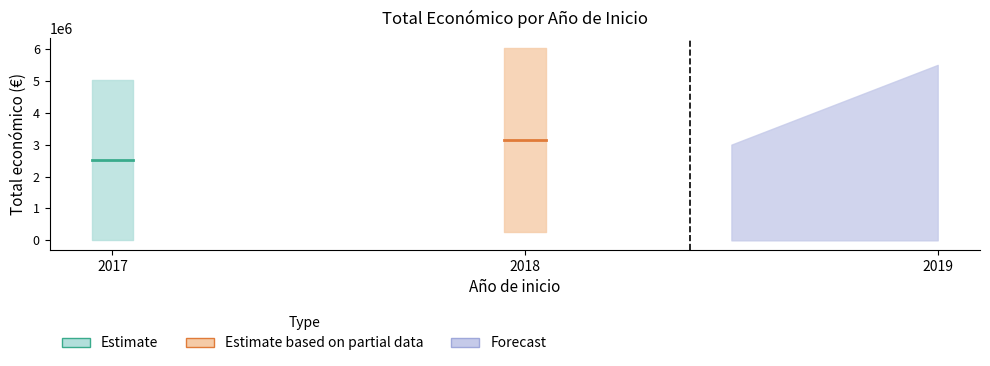

True or false: the data has more than 1 interior local peaks.

False